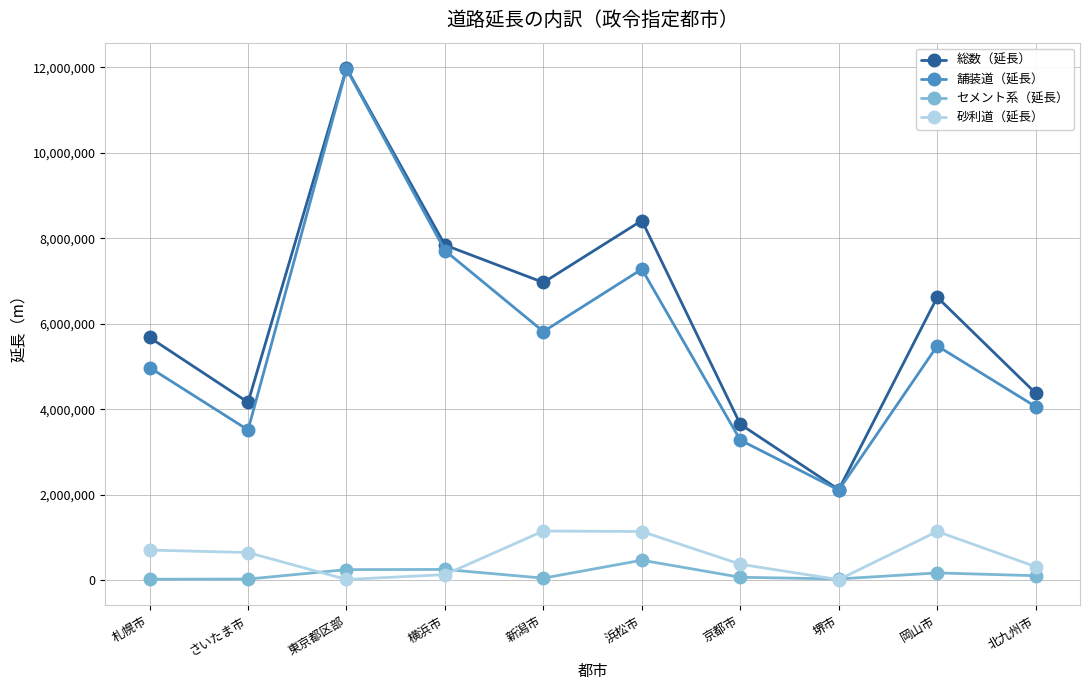

What is the approximate value of 砂利道（延長） at 横浜市, to the nearest 10?

128700